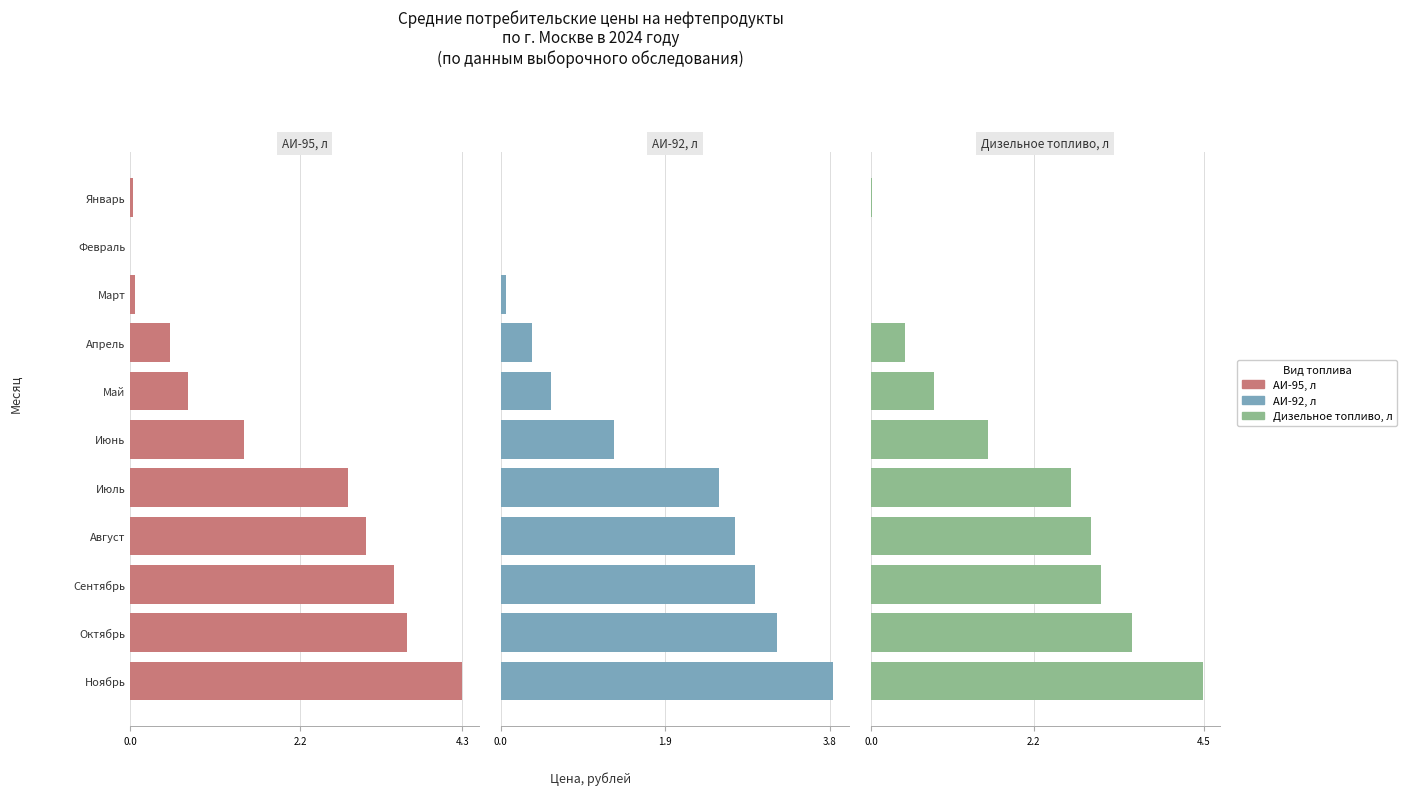

The АИ-92, л series shows 0.0 at Январь. True or false?

True